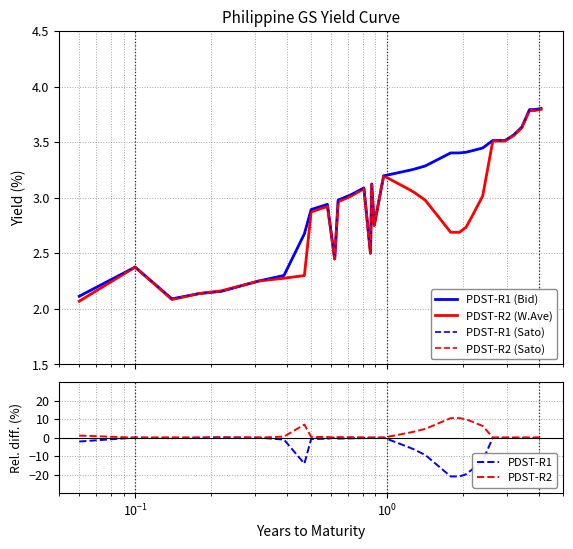

Does the chart display data point markers on the line(s)?

No